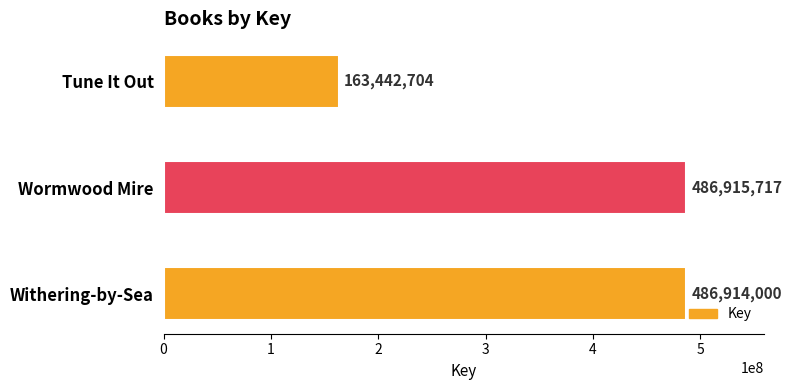

The value at Wormwood Mire is 686215571. True or false?

False